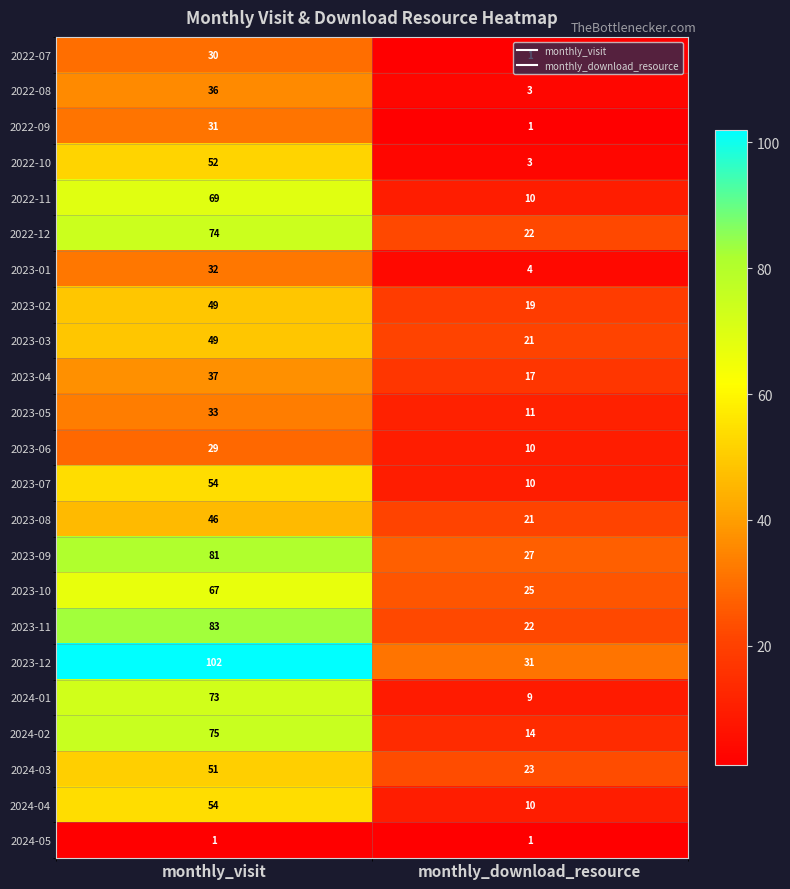

What is the average value of the 2024-01 series?

41